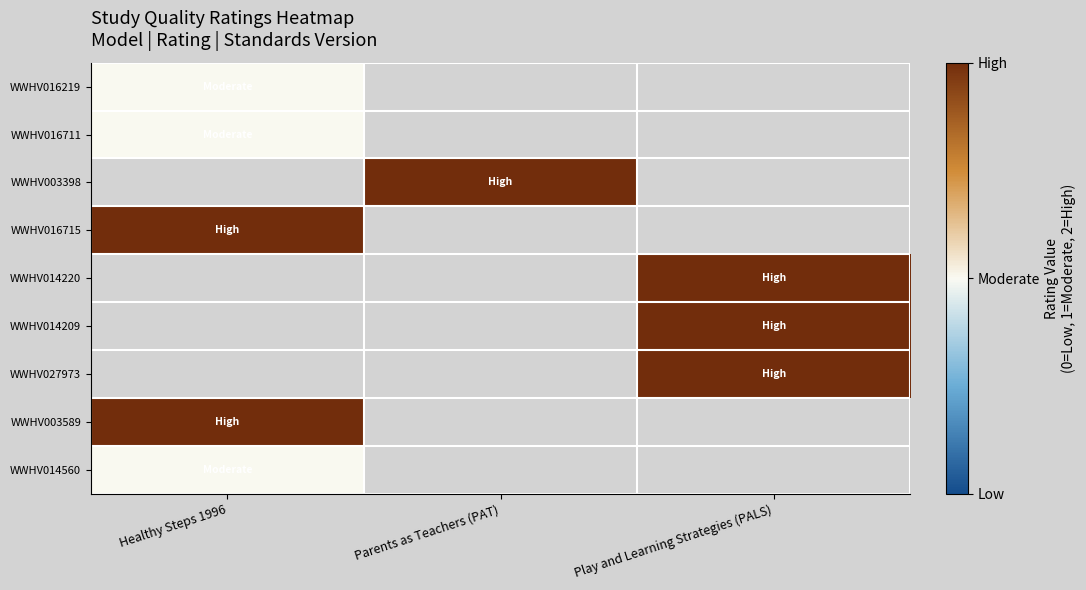

Where is WWHV003589 nearest to the value 2?

Healthy Steps 1996